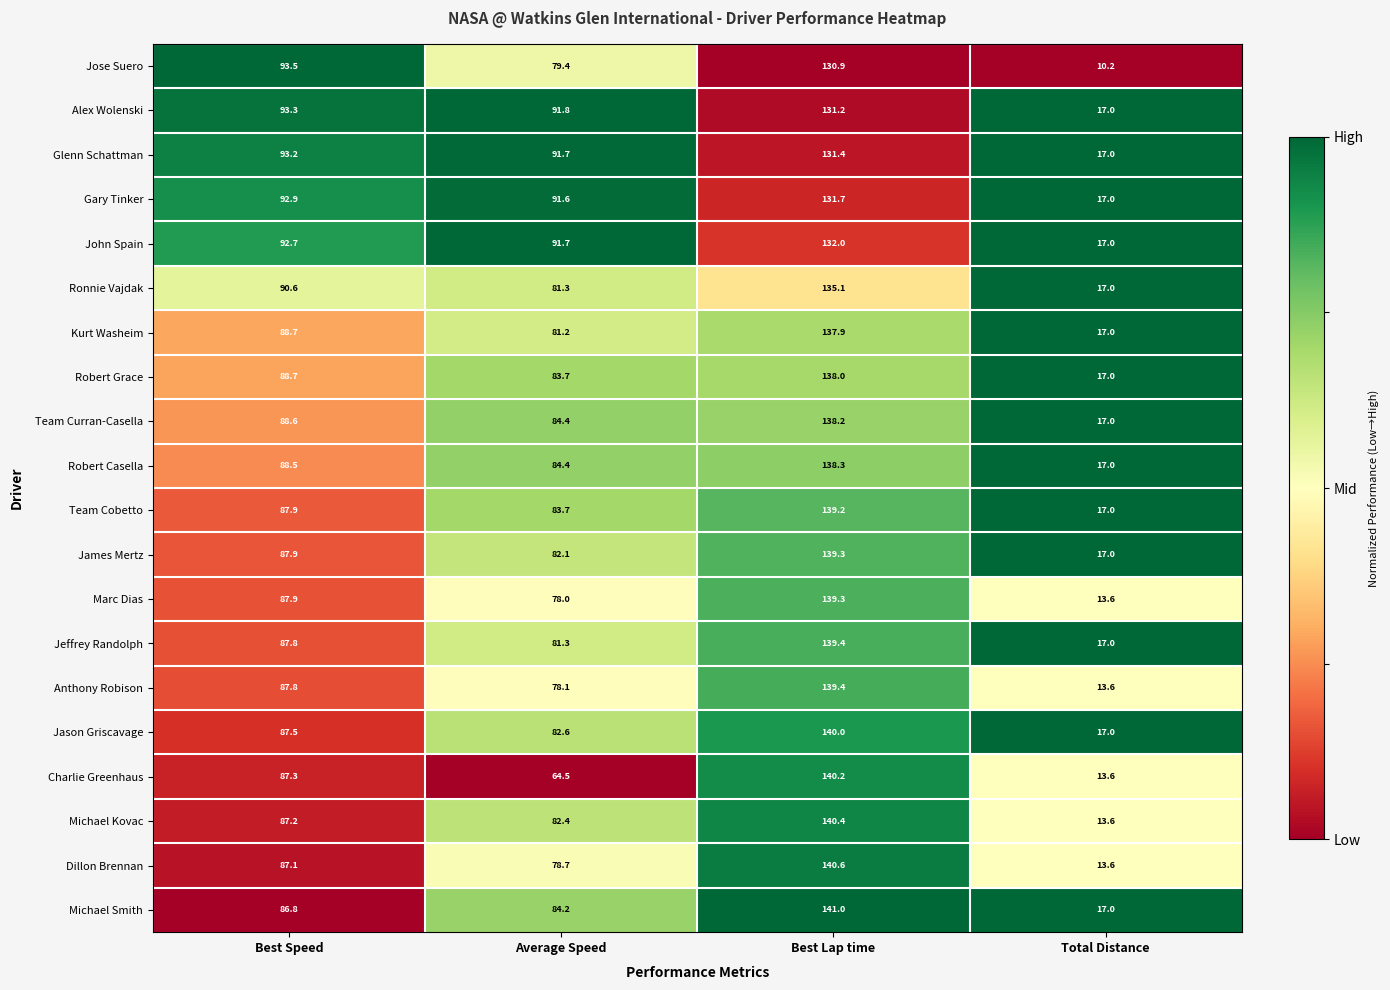

Is the value of Gary Tinker at Total Distance greater than the value of Anthony Robison at Best Speed?

No